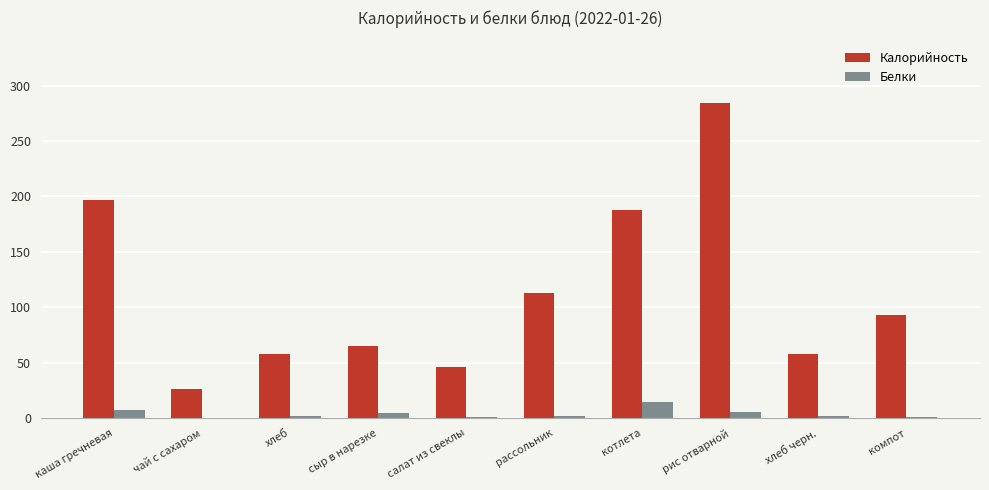

What is the total value across all series at рассольник?

115.0